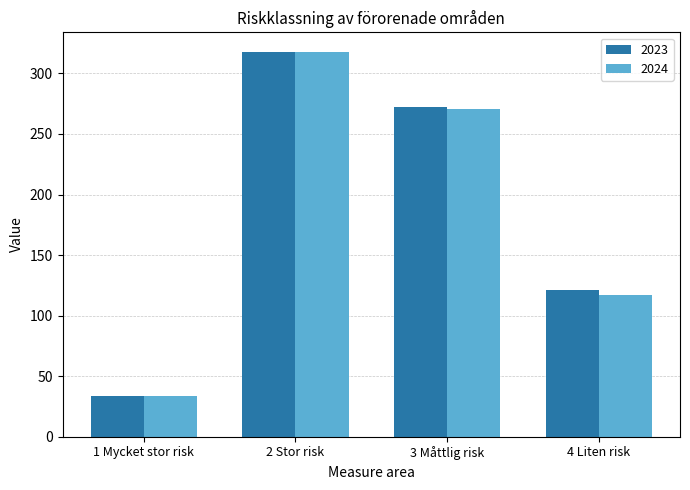

What are all the series names shown in the legend?

2023, 2024